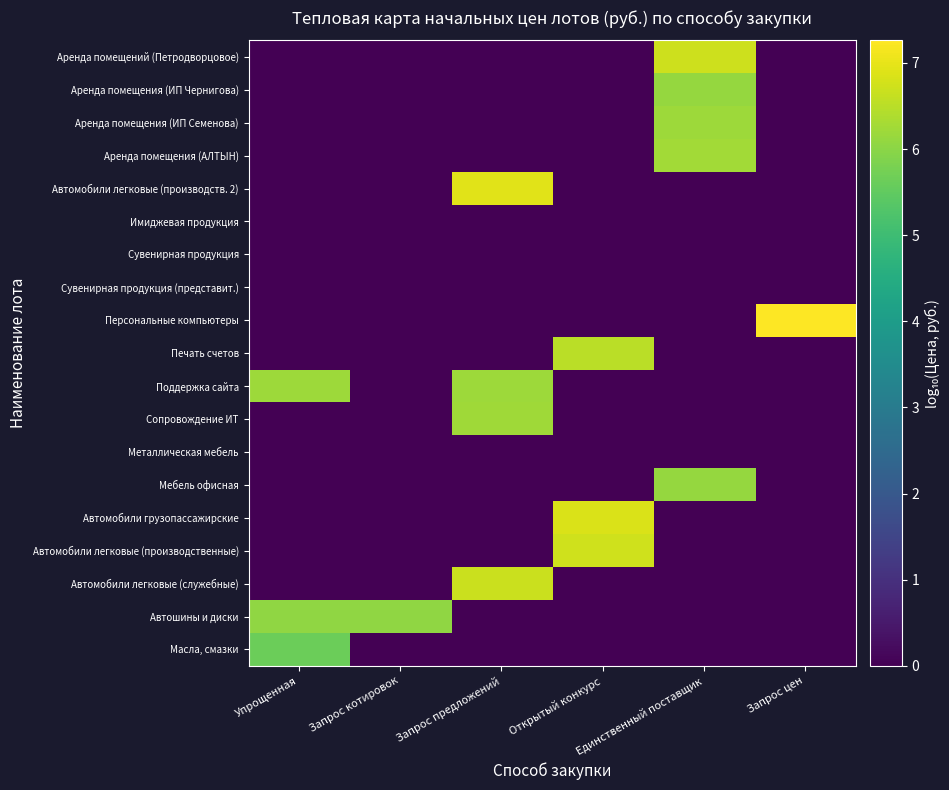

What is the greatest value displayed?

7.3